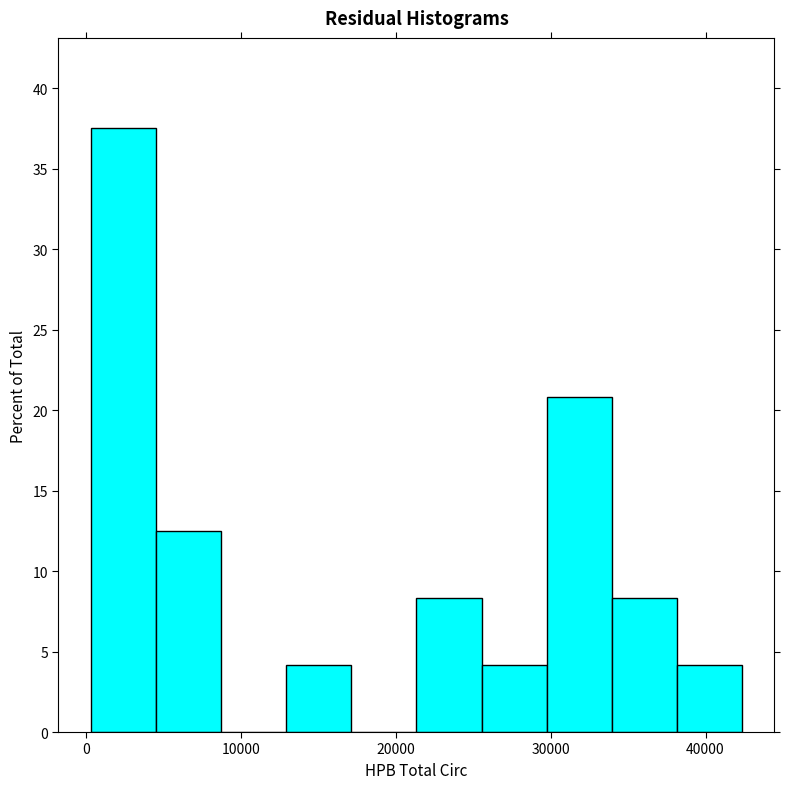

What is the height of the bar covering 21000 to 26000 on the x-axis? Neither the bar edges nor the heights are printed on the chart, so give them approximately, as read against the axes.

8.5